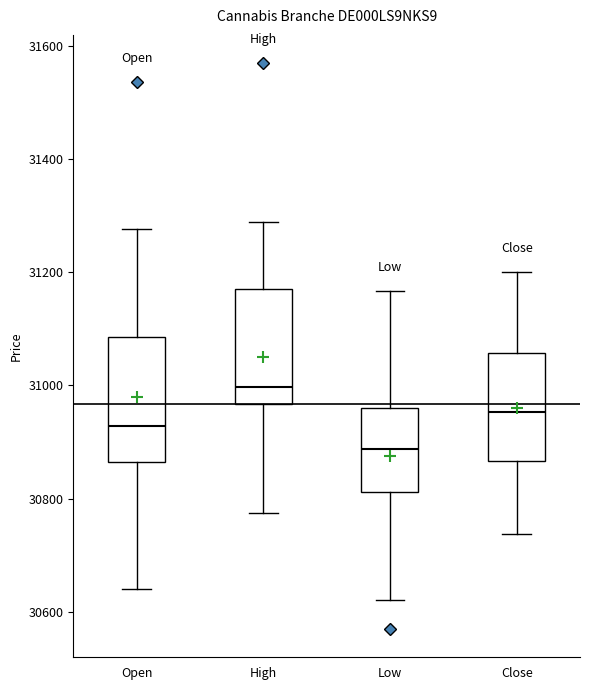

Reading left to right, read every box against the y-axis: the position of its median line, the range the box covers, and the ends of its whiskers. The values are not printed on the chart, so give them approximately, as read against the axis.

Open: median 30920, box 30860 to 31080, whiskers 30640 to 31280
High: median 31000, box 30960 to 31180, whiskers 30780 to 31280
Low: median 30880, box 30820 to 30960, whiskers 30620 to 31160
Close: median 30960, box 30860 to 31060, whiskers 30740 to 31200